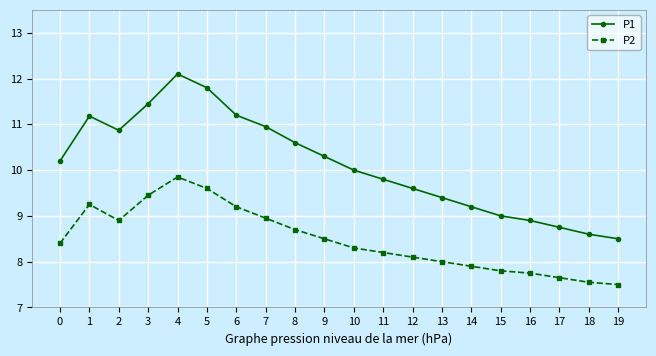

True or false: P2 and P1 intersect in this chart.

False